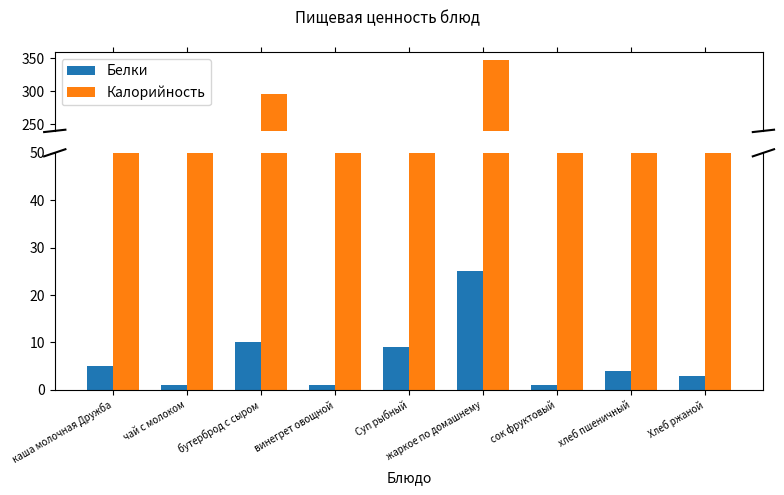

Which series changed the most between Суп рыбный and Хлеб ржаной?

Калорийность